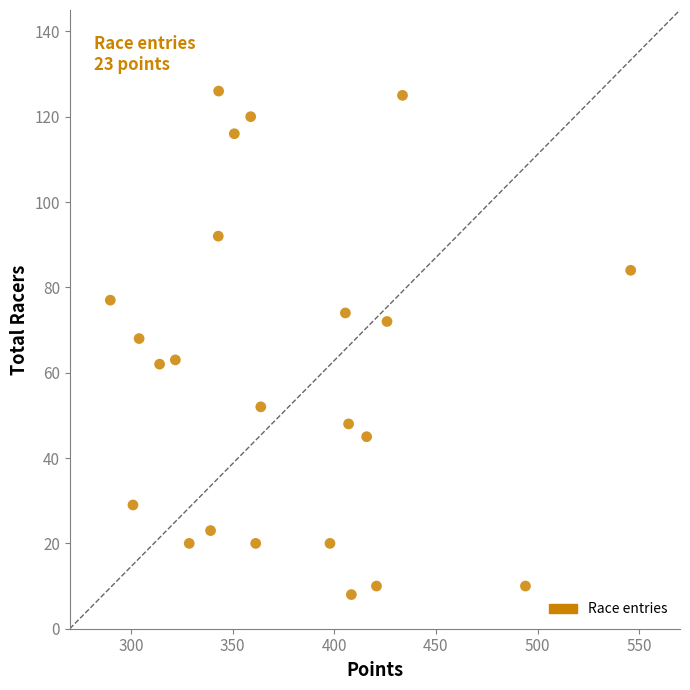

What is the range of Y values (max minus min)?

118